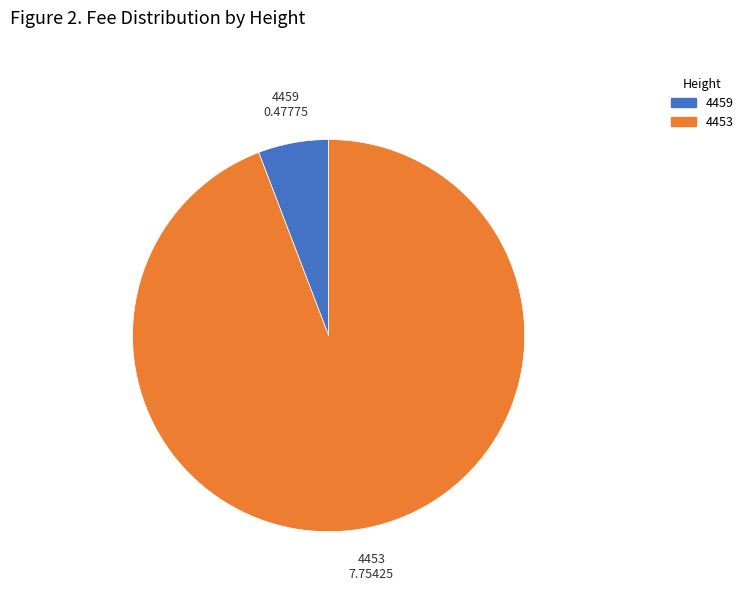

The 4459 slice represents 6% of the pie. True or false?

True